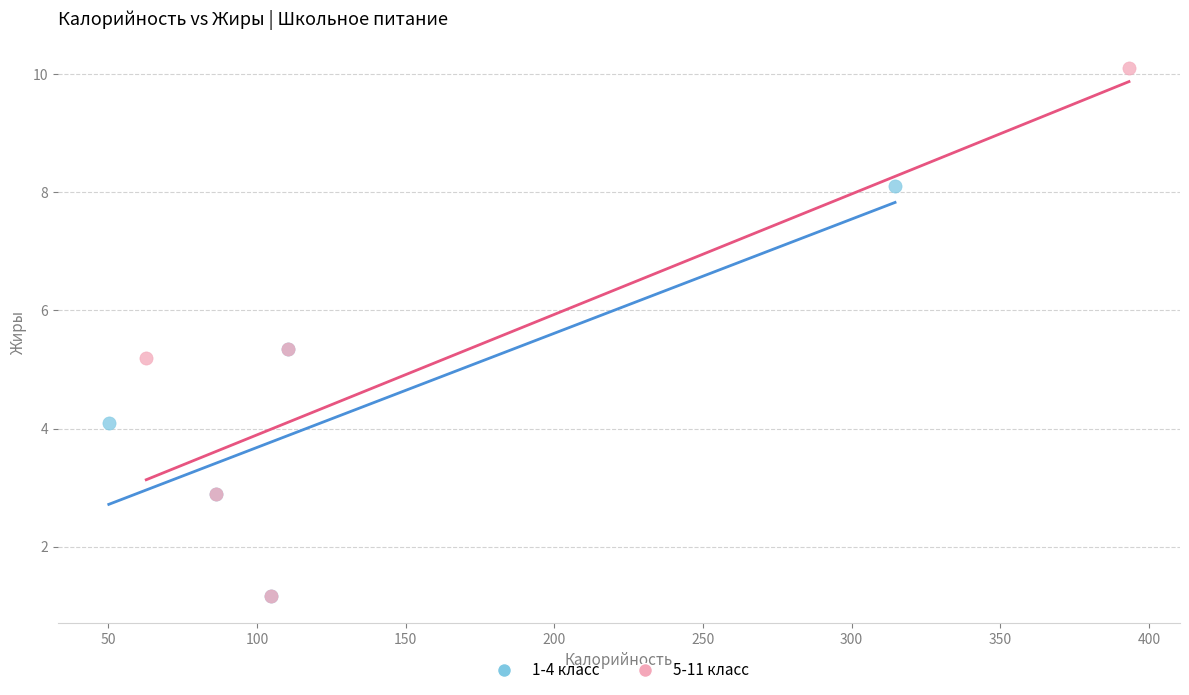

Which series has the largest Y range (max minus min)?

5-11 класс